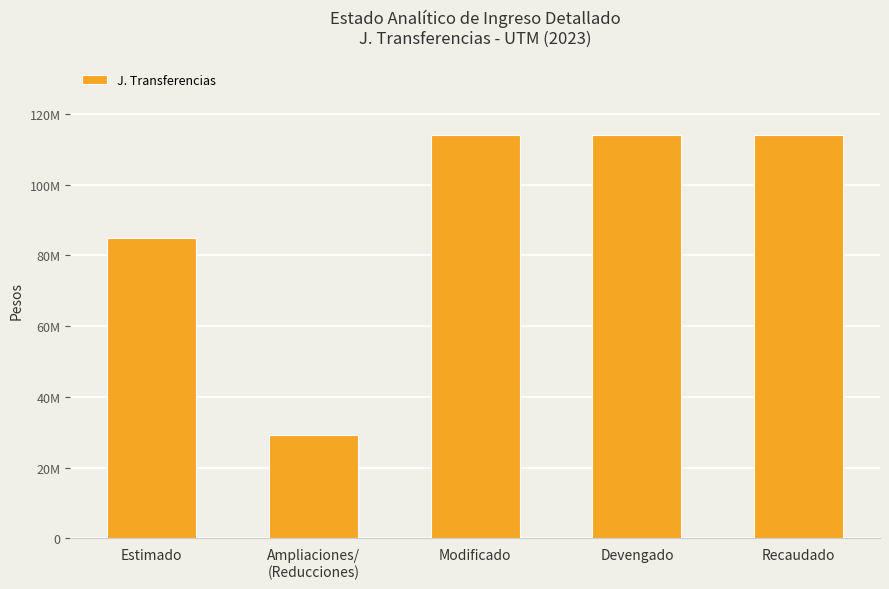

Count the number of values greater than 113998370.

1